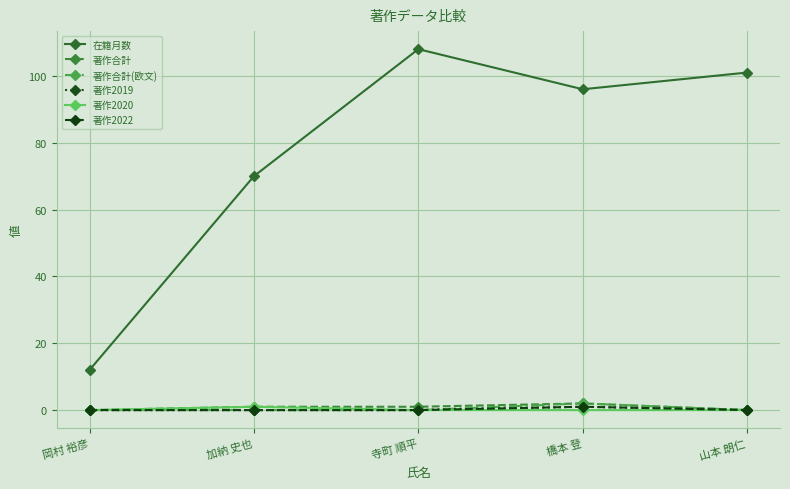

Reading left to right, extract all data points from this chart.

在籍月数: 岡村 裕彦=12	加納 史也=70	寺町 順平=108	橋本 登=96	山本 朗仁=101
著作合計: 岡村 裕彦=0	加納 史也=1	寺町 順平=1	橋本 登=2	山本 朗仁=0
著作合計(欧文): 岡村 裕彦=0	加納 史也=0	寺町 順平=0	橋本 登=2	山本 朗仁=0
著作2019: 岡村 裕彦=0	加納 史也=0	寺町 順平=0	橋本 登=1	山本 朗仁=0
著作2020: 岡村 裕彦=0	加納 史也=1	寺町 順平=0	橋本 登=0	山本 朗仁=0
著作2022: 岡村 裕彦=0	加納 史也=0	寺町 順平=0	橋本 登=1	山本 朗仁=0